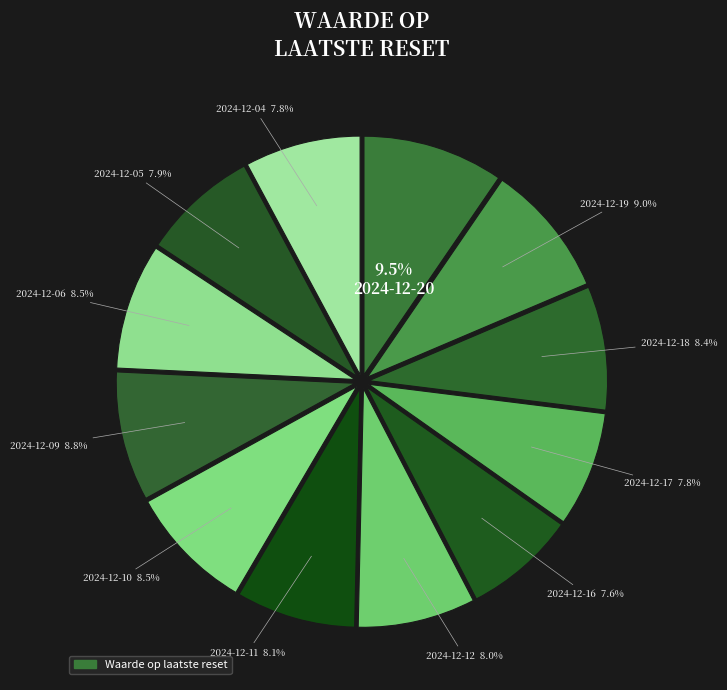

How many segments does this pie chart have?

12